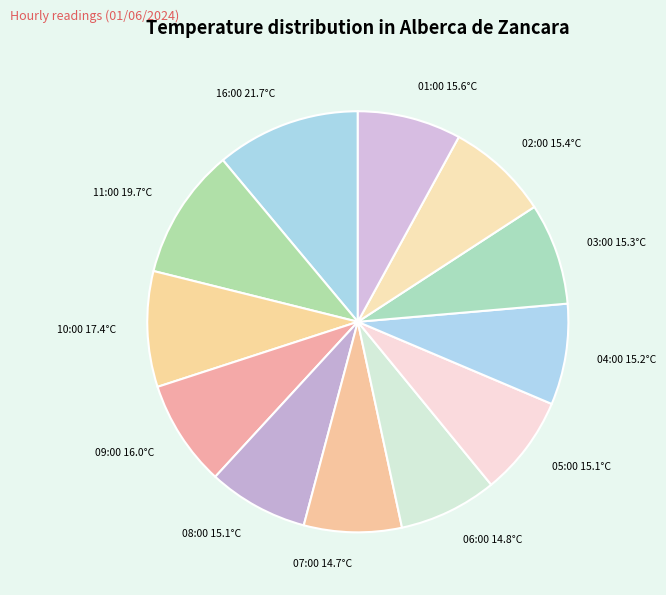

The 04:00 15.2°C slice represents 8% of the pie. True or false?

True